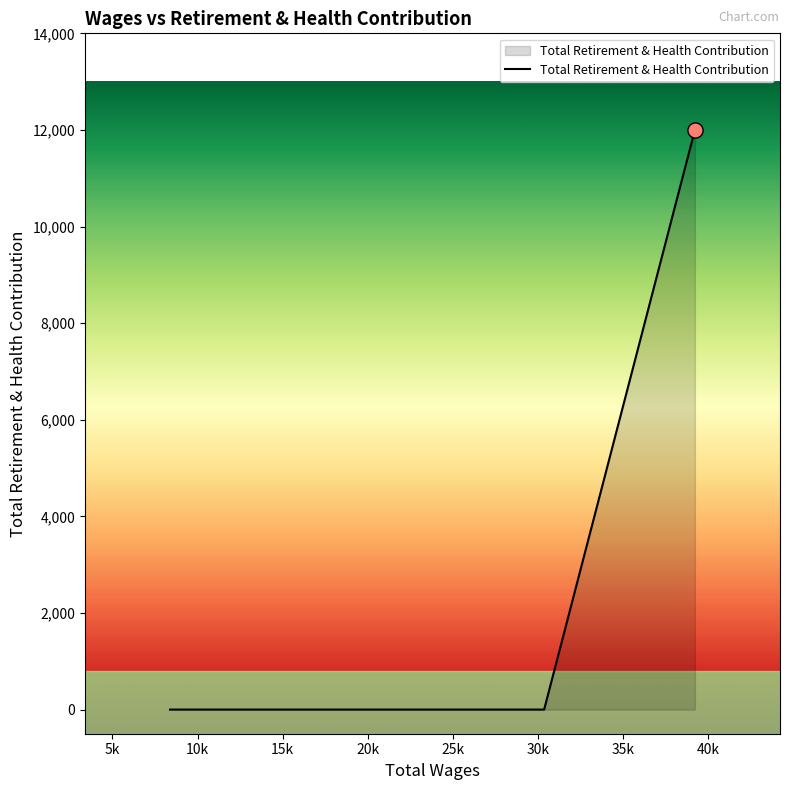

What is the greatest value displayed?

11997